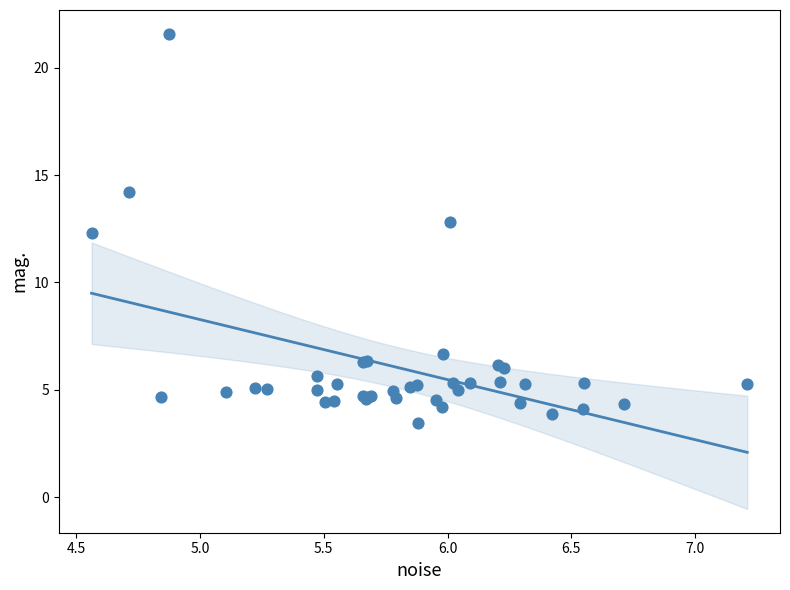

What Y value in the scatter plot is closest to 12?

12.3